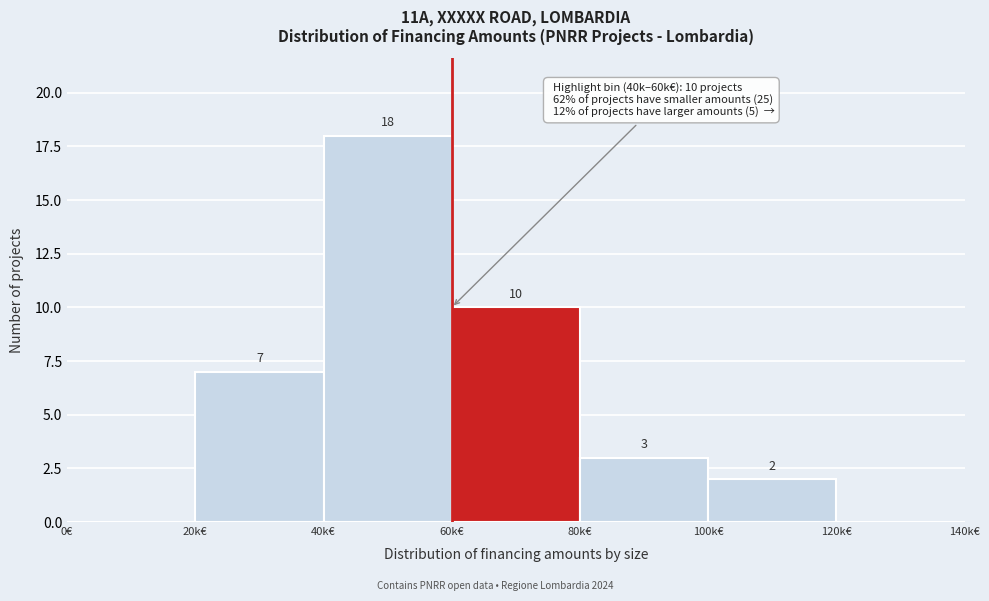

Reading left to right, transcribe all the data shown in this chart.

0€=0	20k€=7	40k€=18	60k€=10	80k€=3	100k€=2	120k€=0